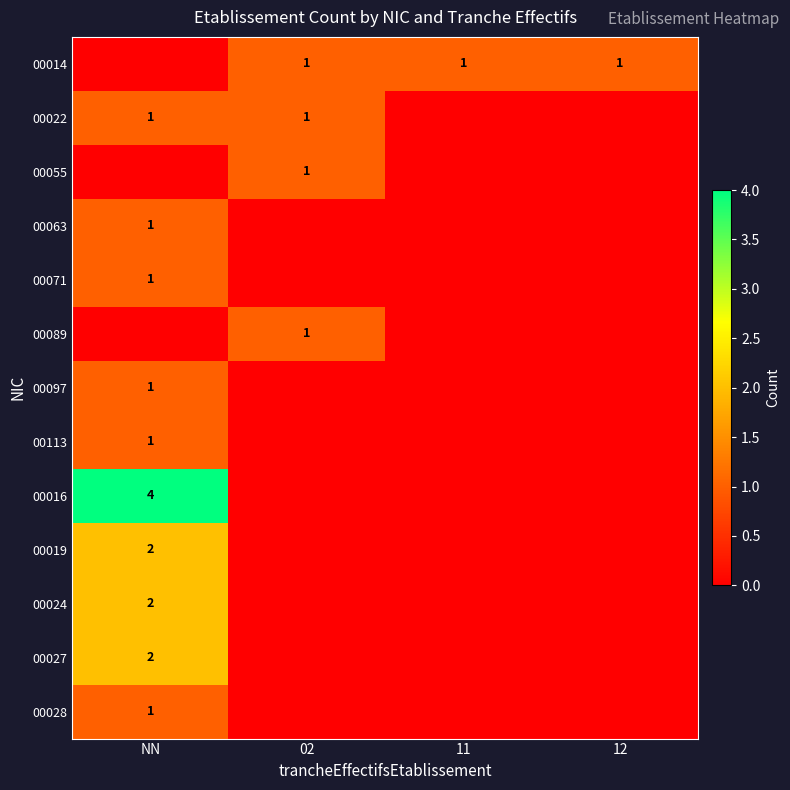

Is the value of 00019 at NN greater than the value of 00097 at NN?

Yes